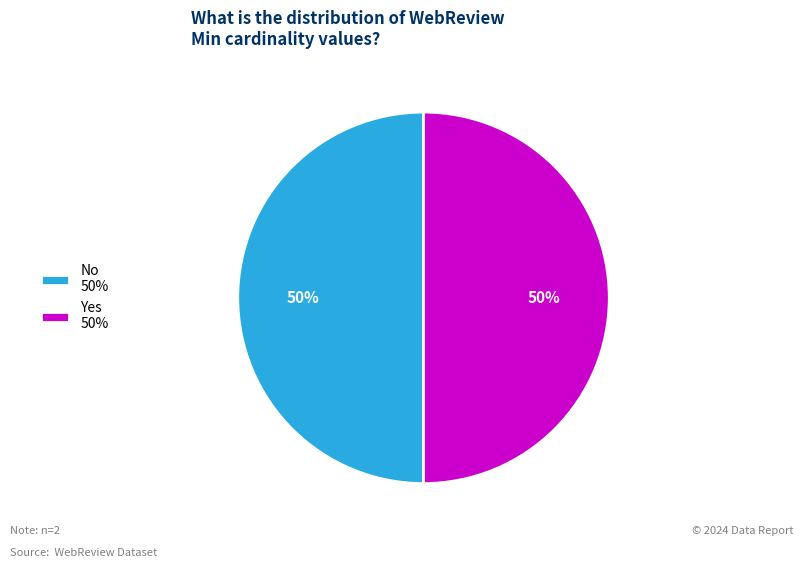

Do Yes 50% and No 50% together represent more than half of the pie?

Yes